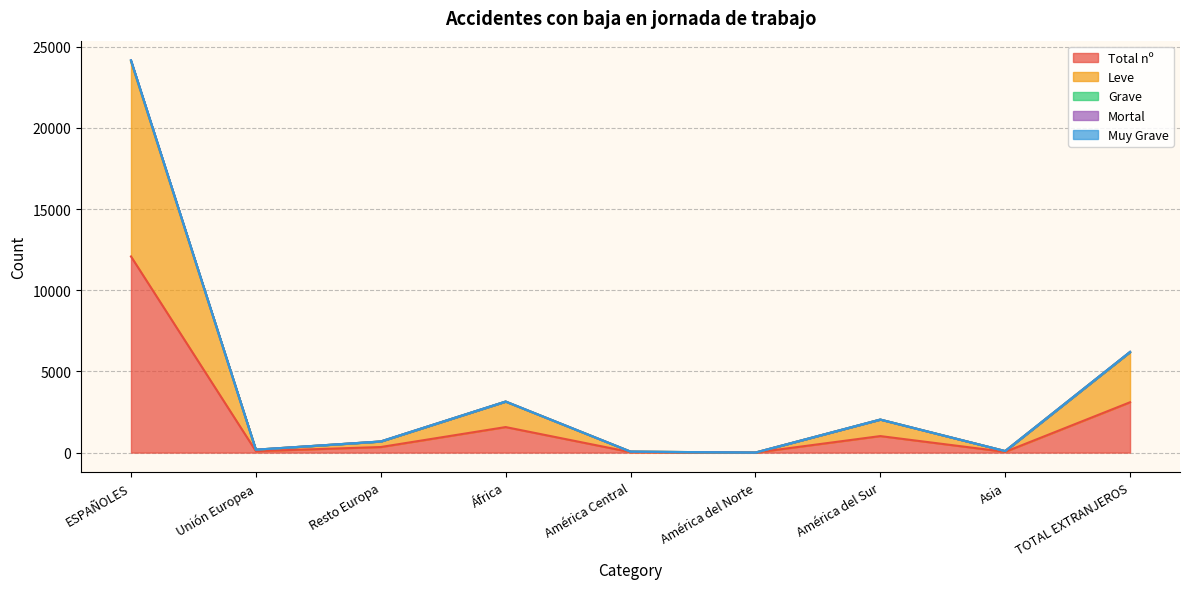

Which label corresponds to the smallest value in the chart?

América del Norte